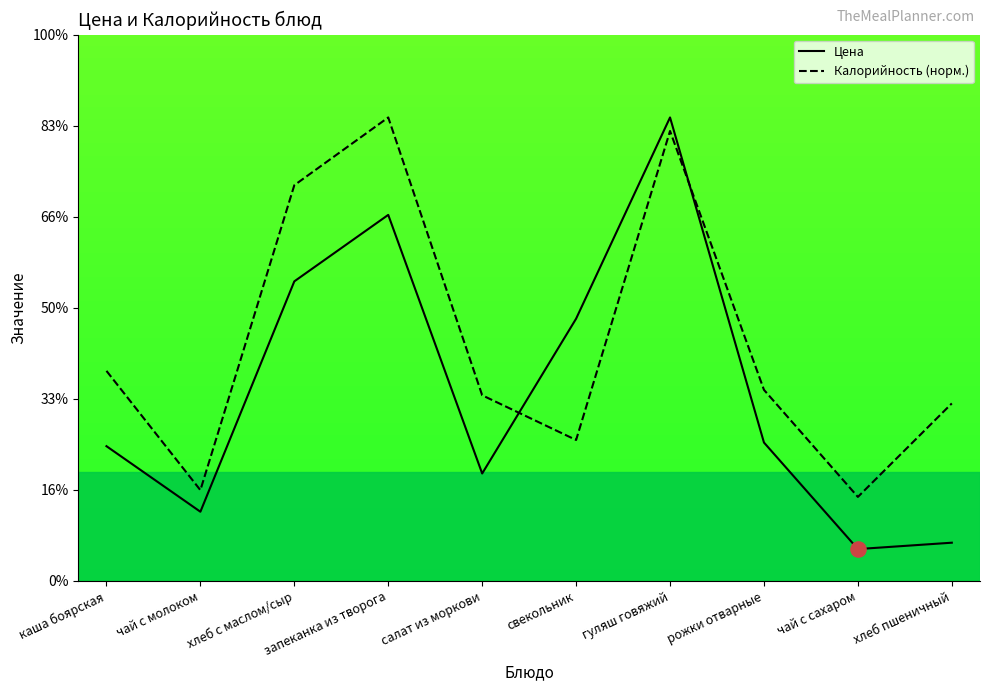

What are all the series names shown in the legend?

Цена, Калорийность (норм.)